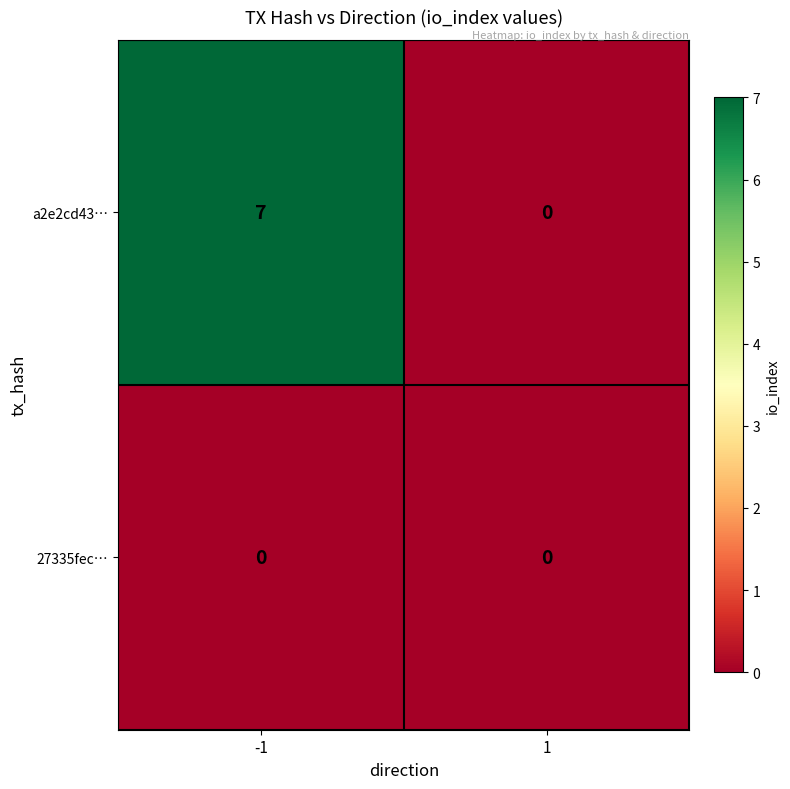

Which series has the widest spread of values?

a2e2cd43…